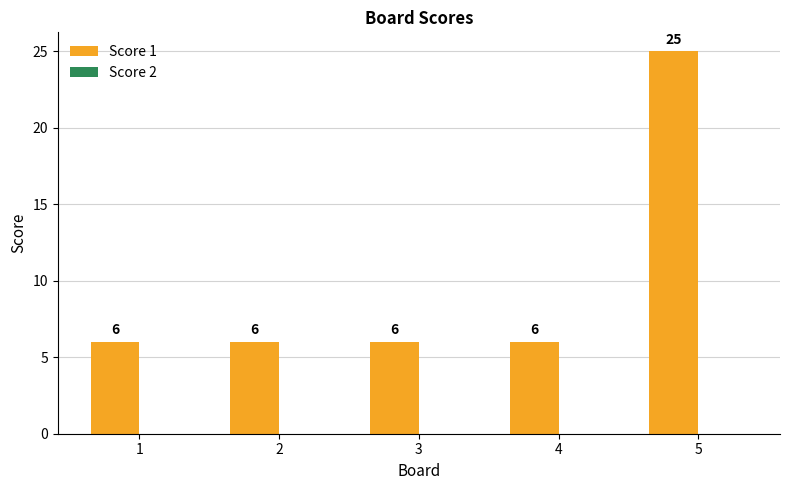

What is the maximum value shown in the chart?

25